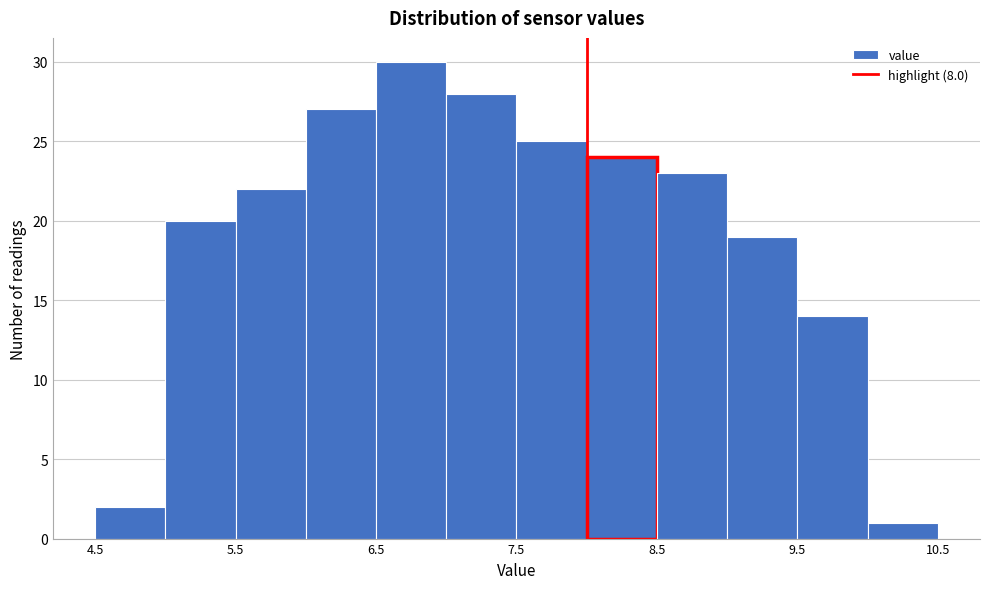

How tall is the bar that spans 5.0 to 5.5 on the x-axis? The values are not printed on the chart, so give them approximately, as read against the axis.

20